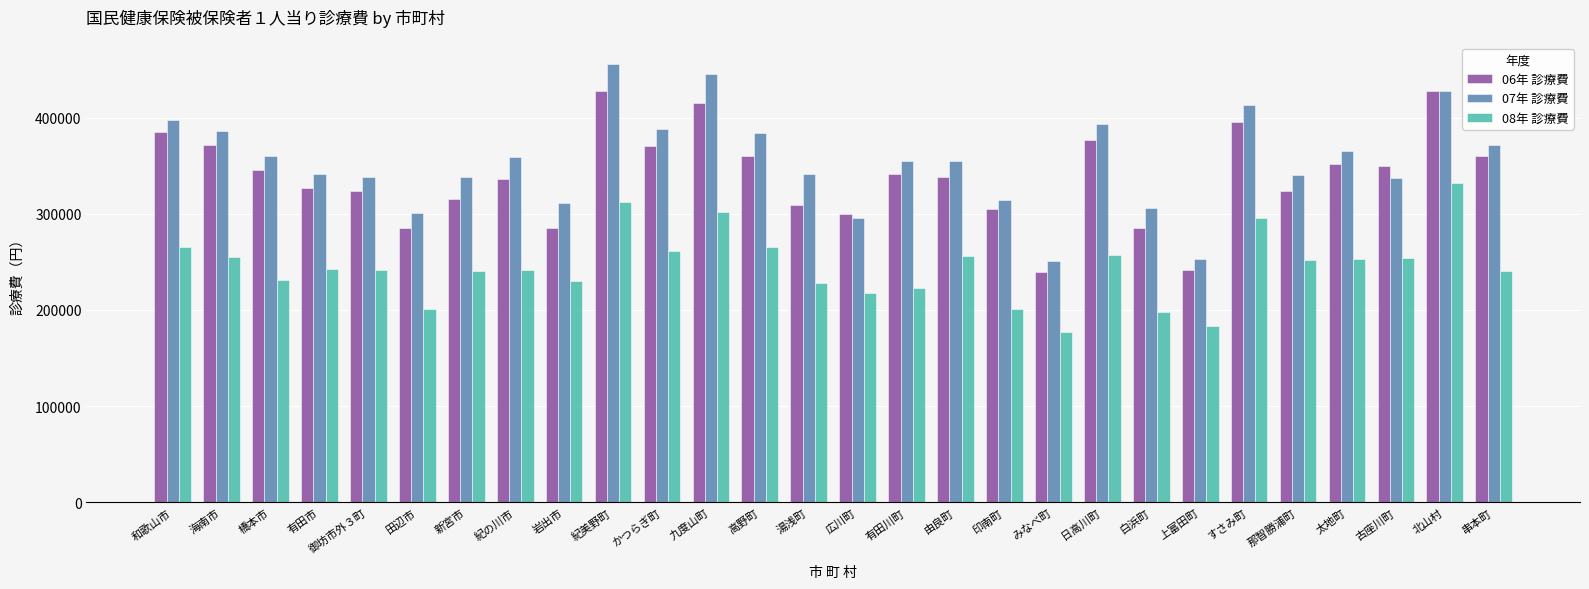

What is the highest value of the 08年 診療費 series?

332257